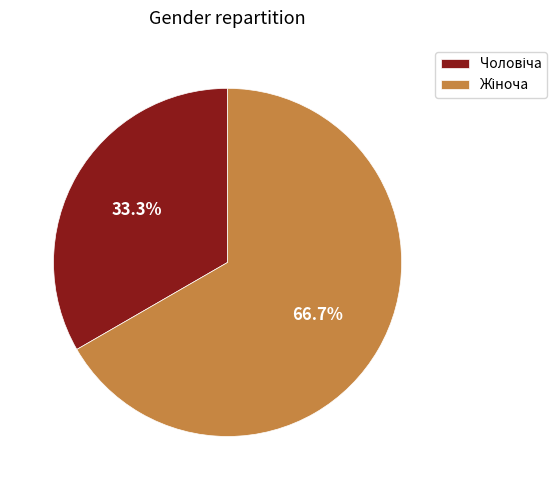

Is there a majority slice in this chart?

Yes